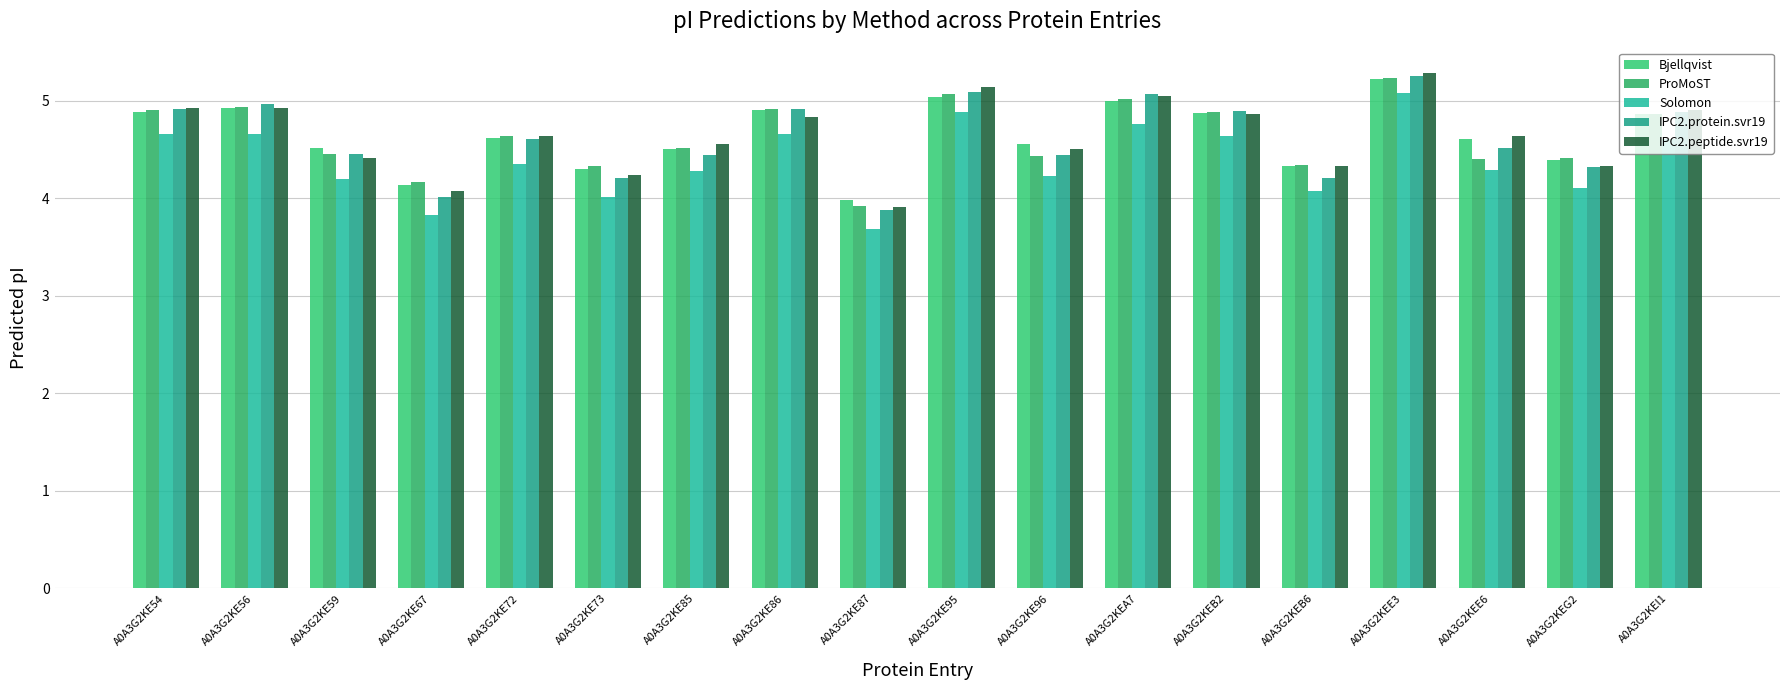

Which series has the largest range (max minus min)?

Solomon